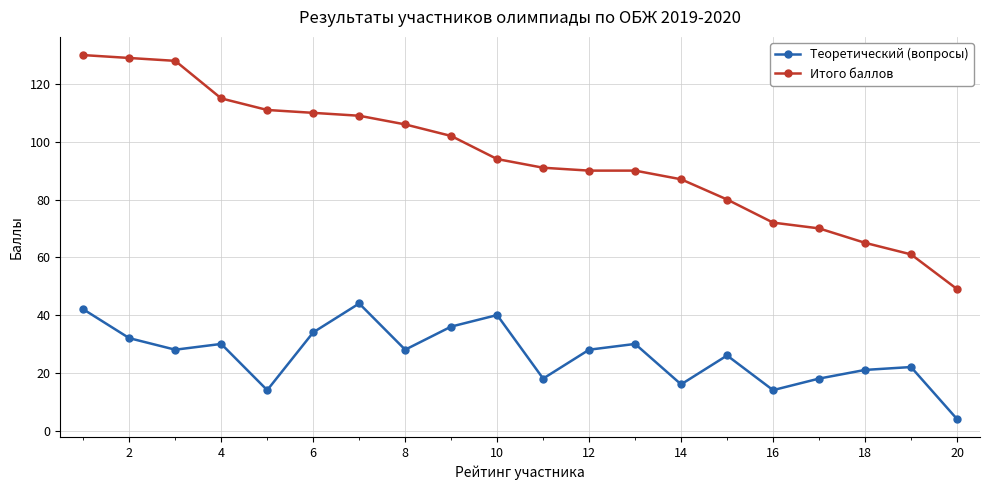

What is the greatest value displayed?

130